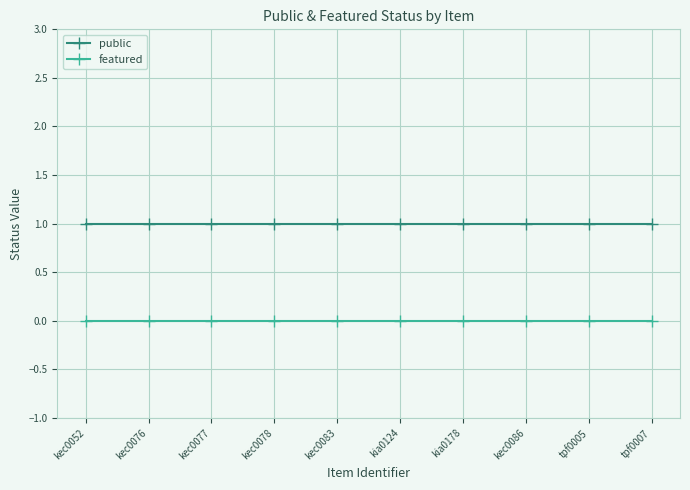

How many distinct data groups are displayed?

2